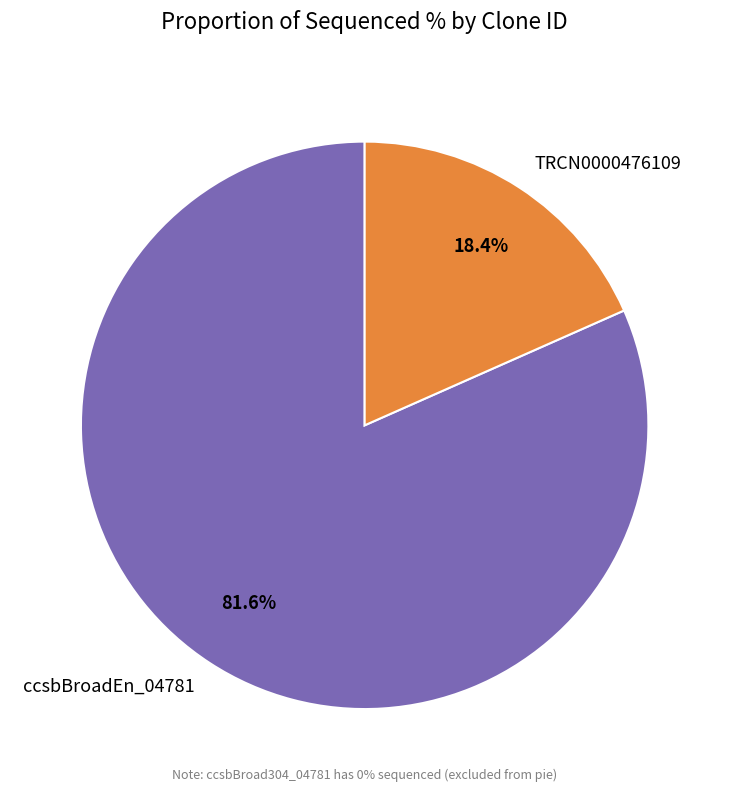

To the nearest percent, what is the average slice percentage?

50%